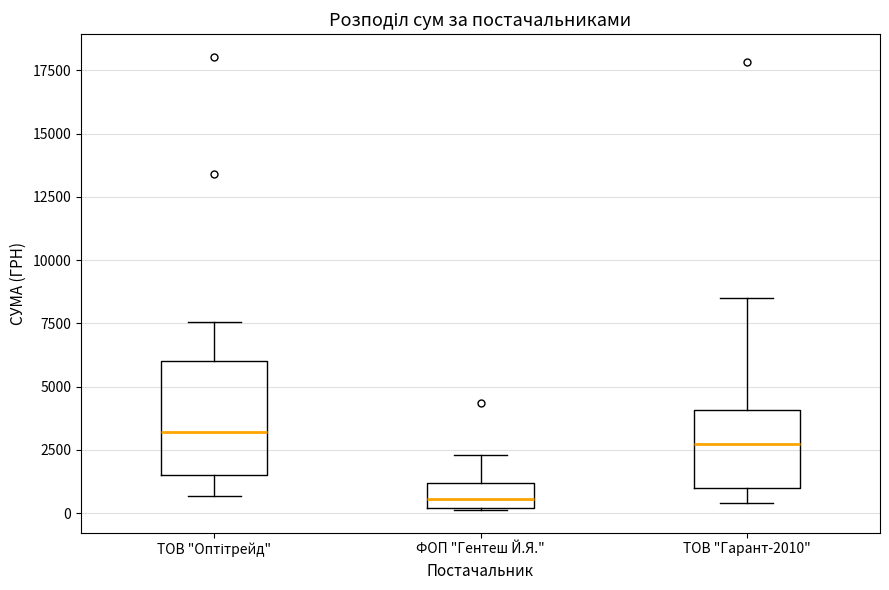

Reading left to right, transcribe this box plot: for each box, give where its median line is, the range the box spans, and where its two whiskers end, as read against the y-axis. The values are not printed on the chart, so give them approximately, as read against the axis.

ТОВ "Оптітрейд": median 3000, box 1500 to 6000, whiskers 500 to 7500
ФОП "Гентеш Й.Я.": median 500, box 0 to 1000, whiskers 0 to 2500
ТОВ "Гарант-2010": median 2500, box 1000 to 4000, whiskers 500 to 8500